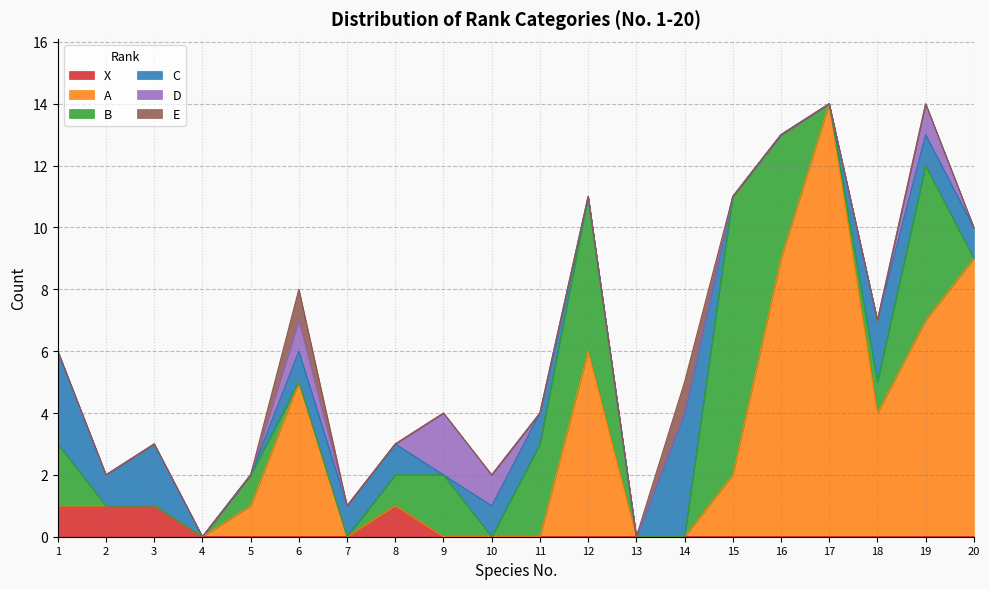

The value of X at 8 is 1. True or false?

False